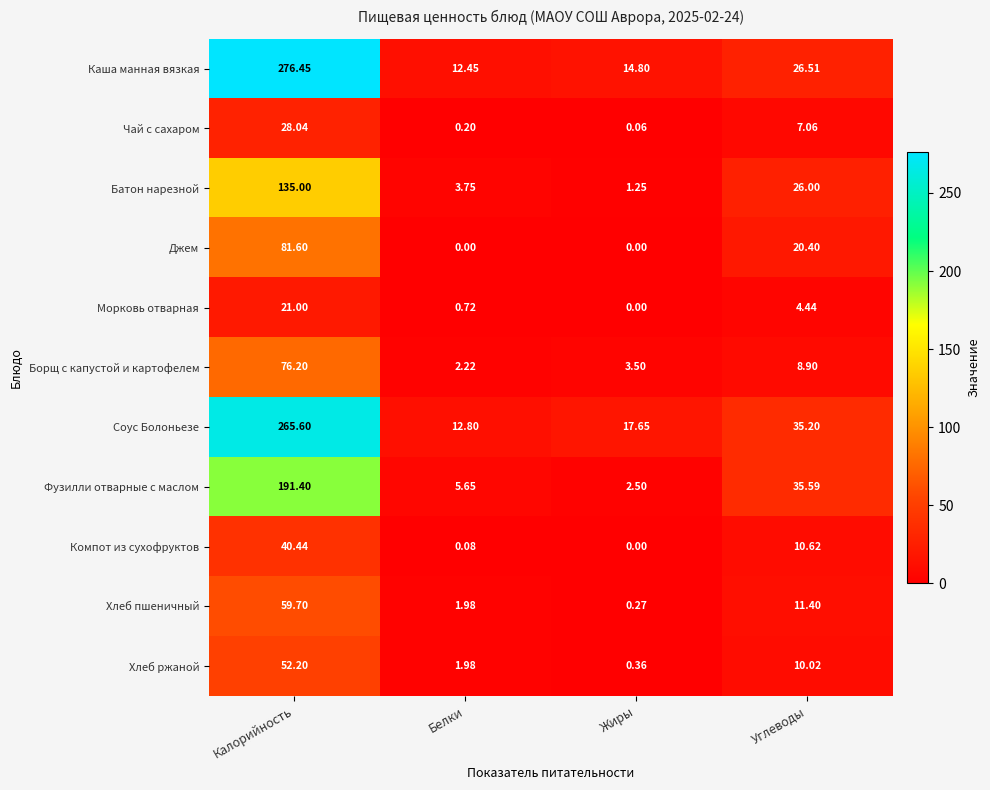

At which label does Батон нарезной reach its minimum?

Жиры